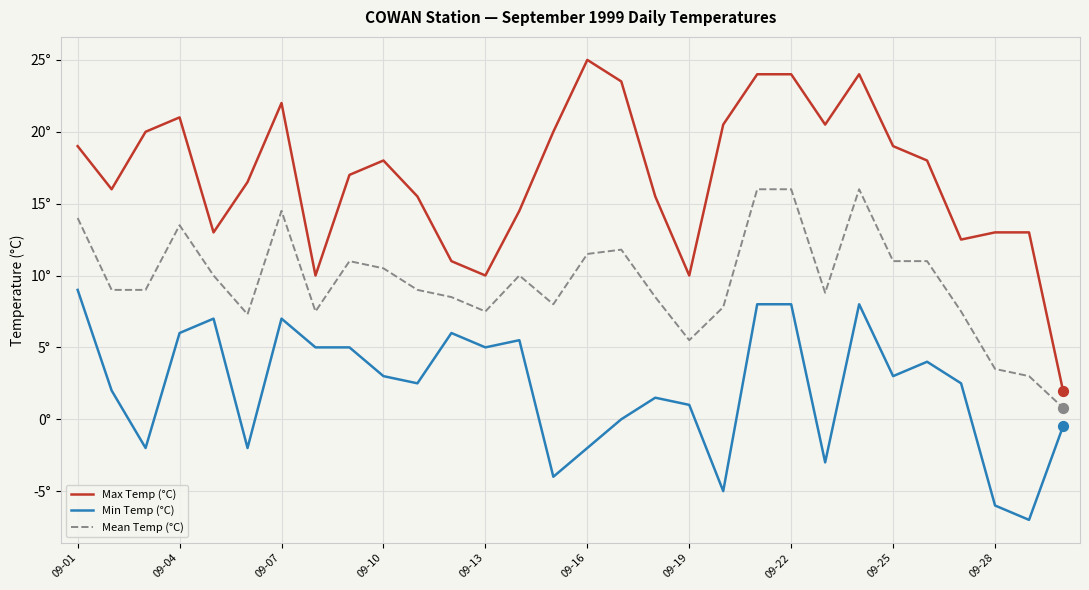

What are all the series names shown in the legend?

Max Temp (°C), Min Temp (°C), Mean Temp (°C)